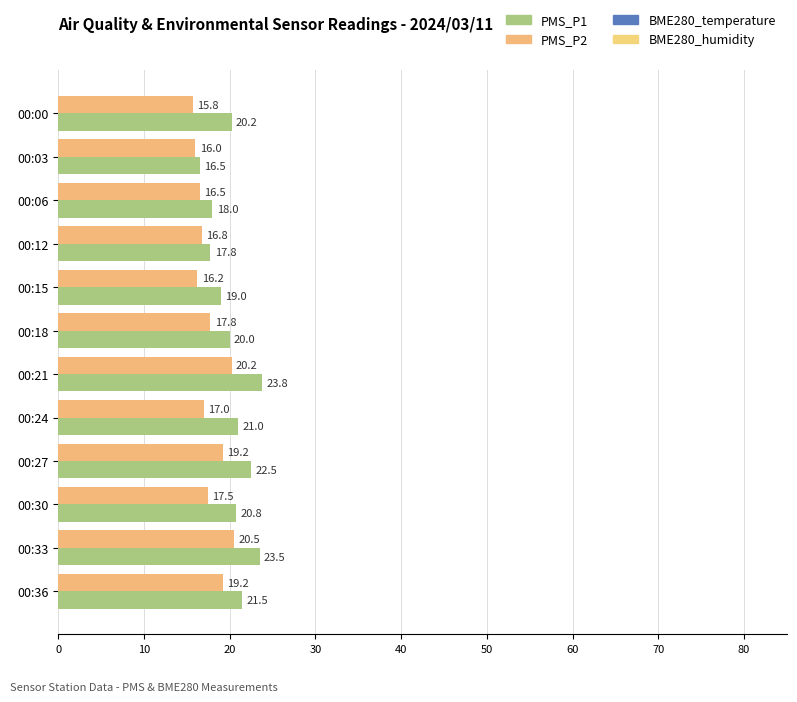

Rank the series at 00:12 from lowest to highest value.

PMS_P2, PMS_P1